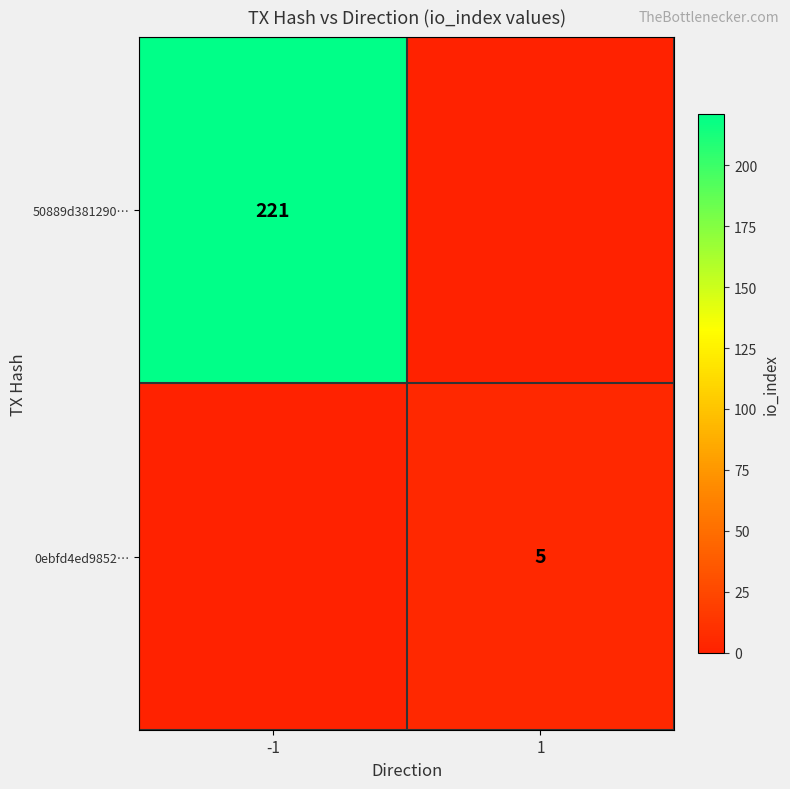

Is the value of 0ebfd4ed9852… at 1 greater than the value of 50889d381290… at -1?

No